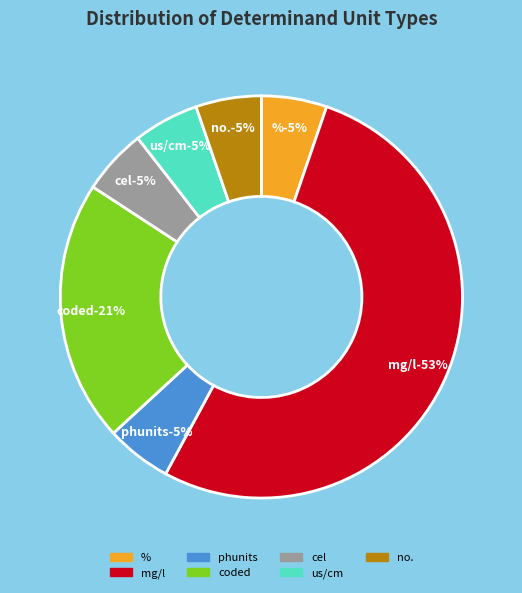

The mg/l (Nitrate-N) slice represents 7% of the pie. True or false?

False